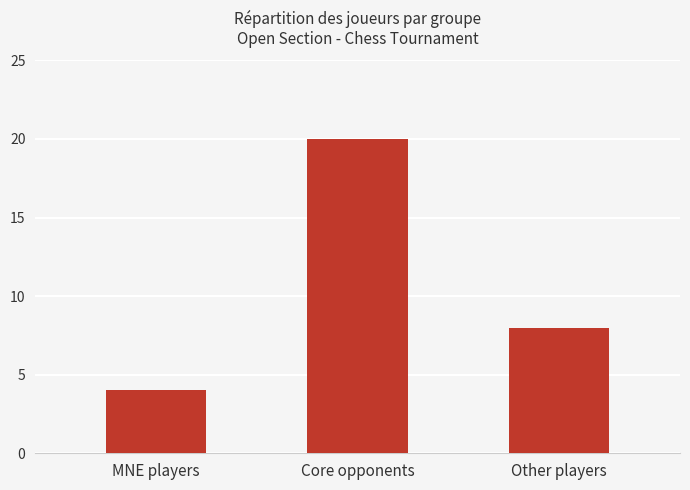

Which label corresponds to the smallest value in the chart?

MNE players